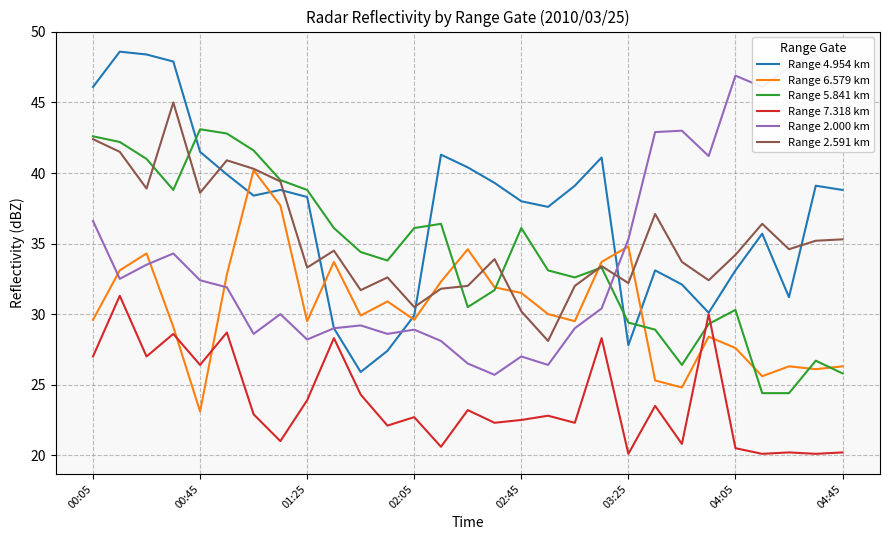

How many lines are shown in the chart?

6